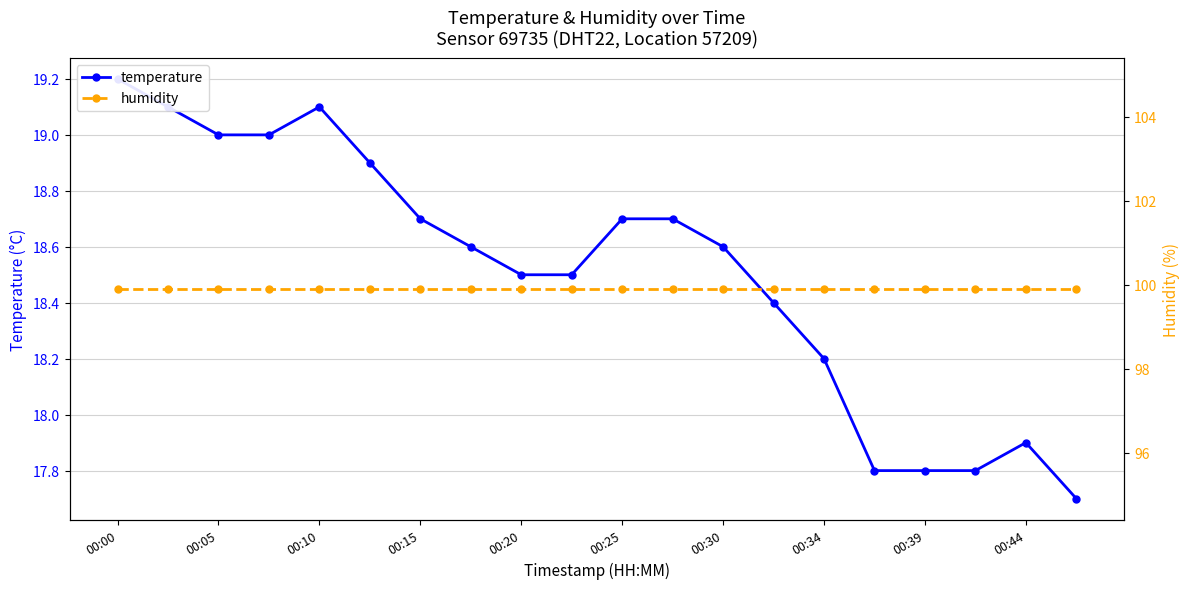

What is the sum of the humidity values at 00:20 and 11?

199.8